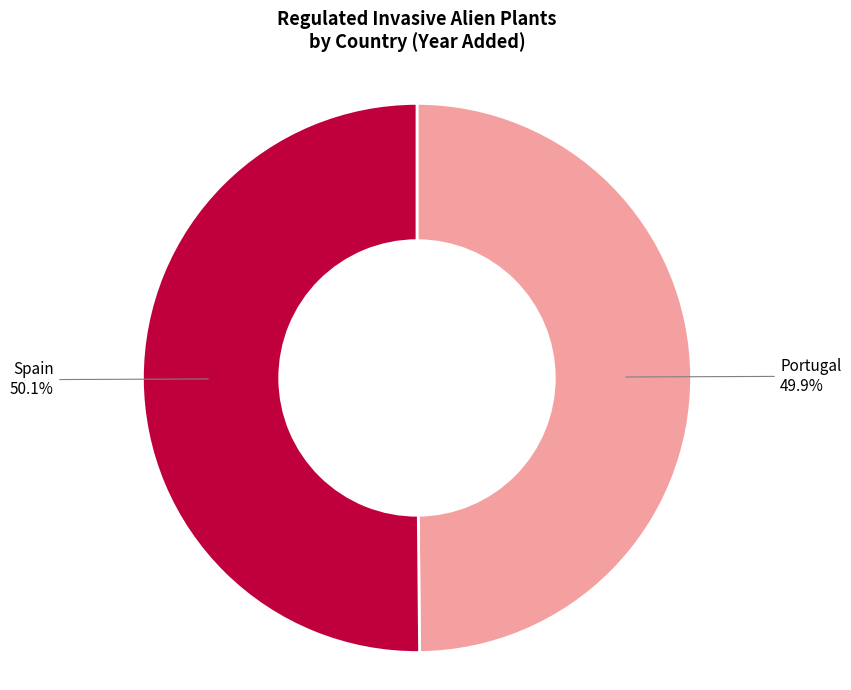

How many segments does this pie chart have?

2